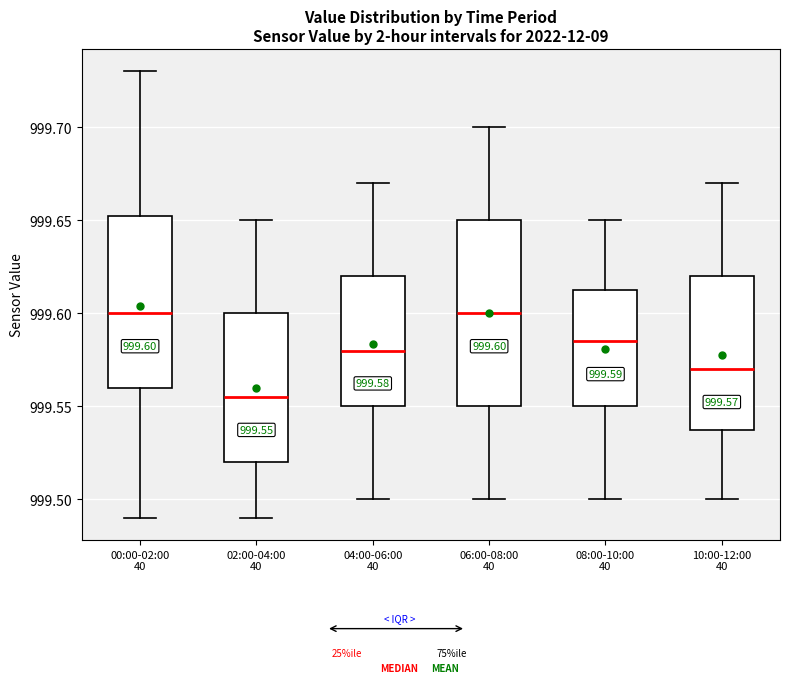

Which box is the tallest, from its lower edge to its upper edge?

06:00-08:00 40